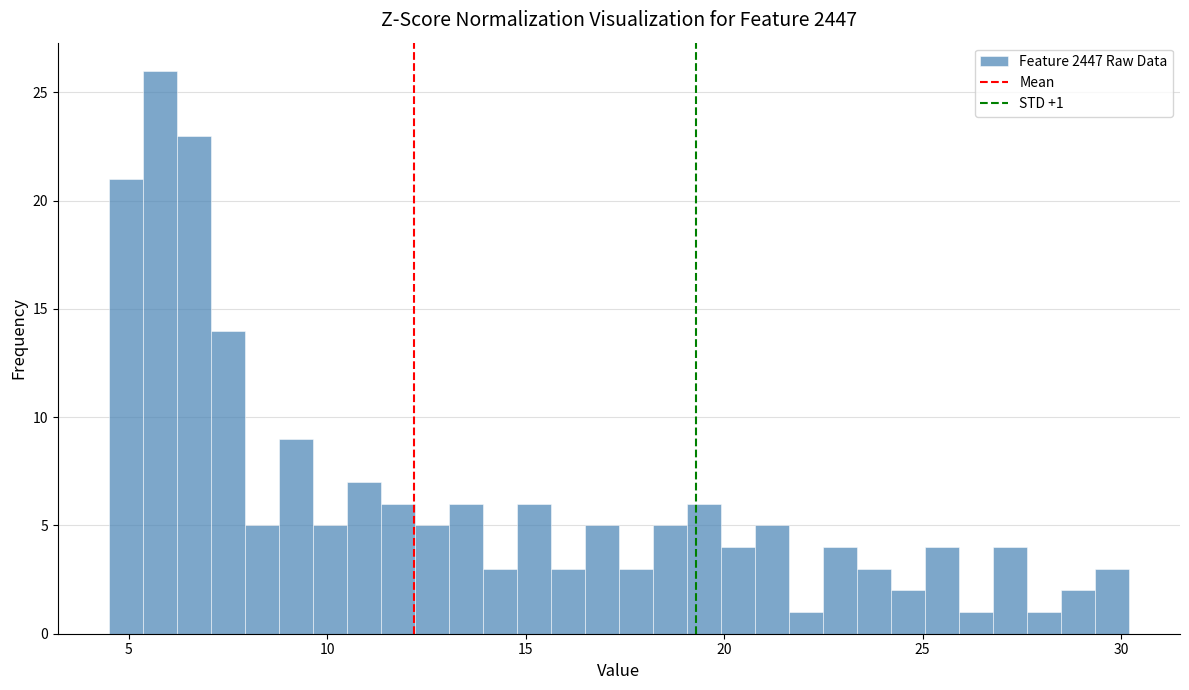

Read against the x-axis, roughly where is the centre of the tallest bar?

6.0